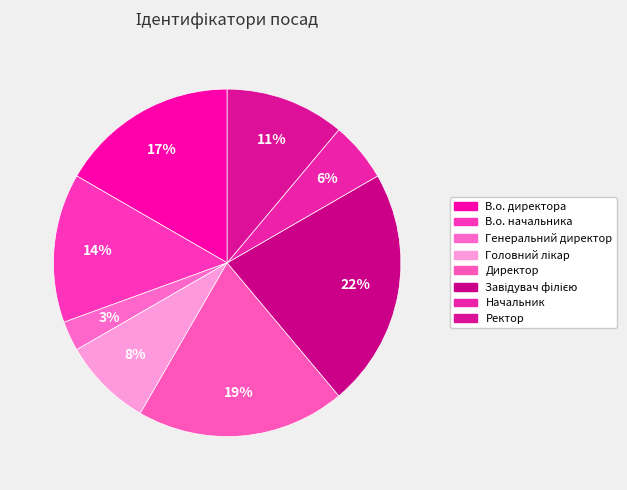

Count the number of slices in the pie.

8